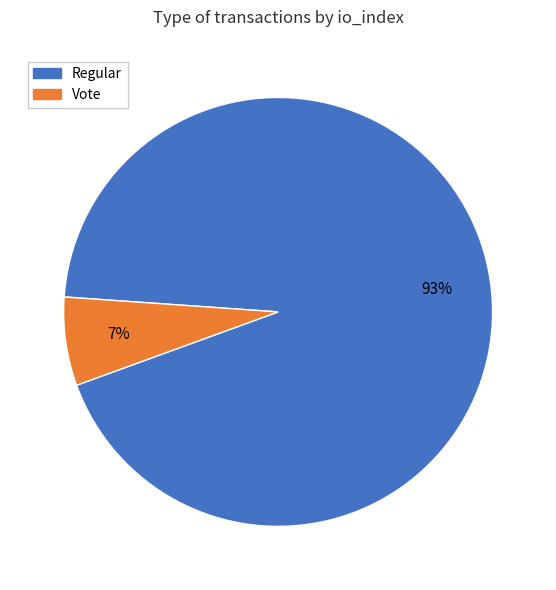

What is the largest slice in the pie chart?

Regular